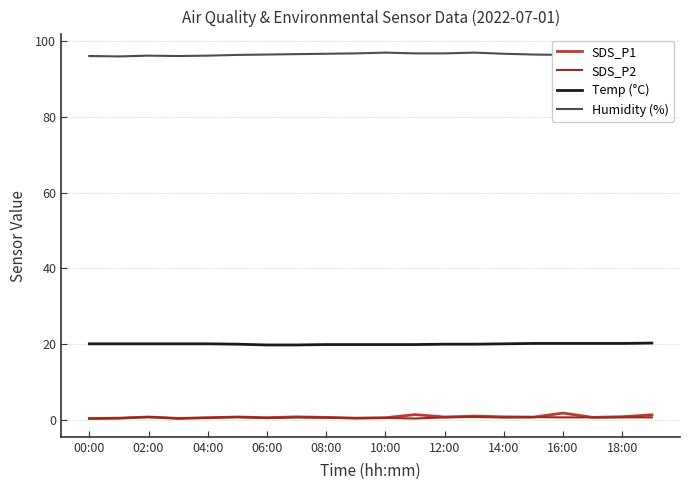

Which series has the largest total across all categories?

Humidity (%)